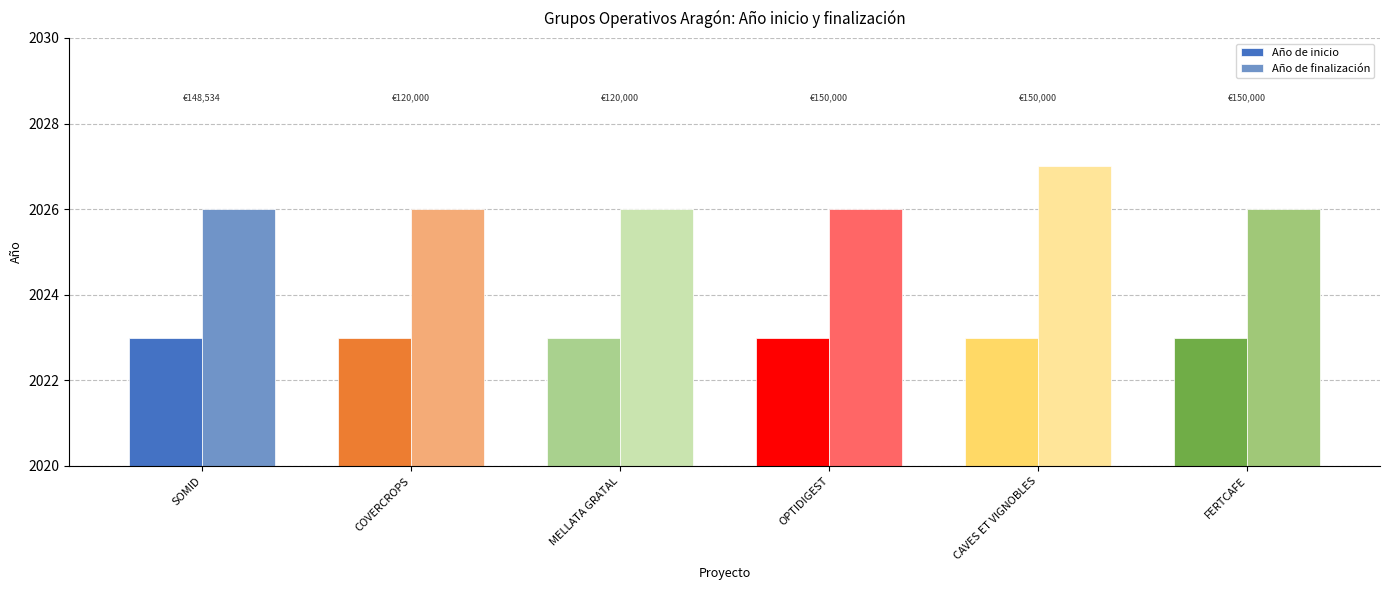

List the series in order of their peak value, lowest first.

Año de inicio, Año de finalización